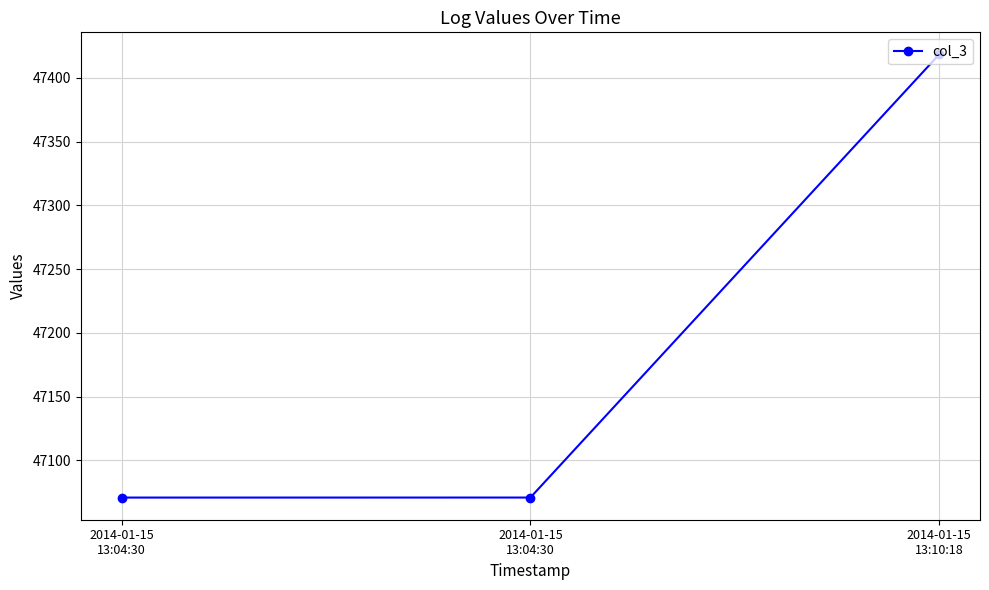

The value at 2014-01-15
13:04:30 is 19043.2. True or false?

False